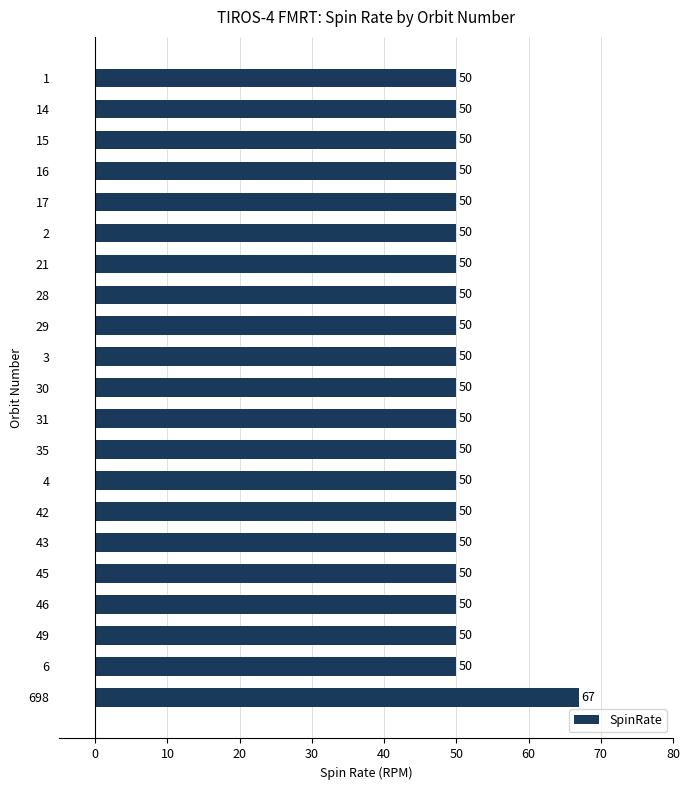

What is the ratio of the value at 49 to the value at 30?

1.0